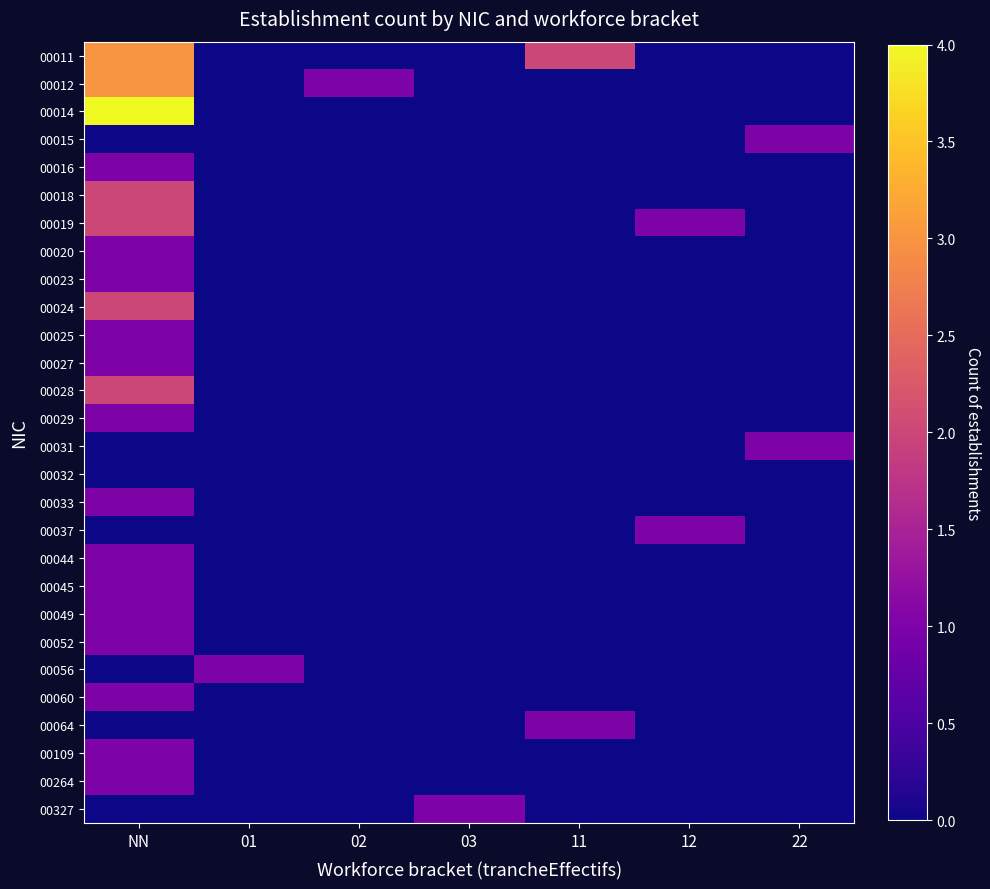

Reading left to right, transcribe all the data shown in this chart.

00011: NN=3	01=0	02=0	03=0	11=2	12=0	22=0
00012: NN=3	01=0	02=1	03=0	11=0	12=0	22=0
00014: NN=4	01=0	02=0	03=0	11=0	12=0	22=0
00015: NN=0	01=0	02=0	03=0	11=0	12=0	22=1
00016: NN=1	01=0	02=0	03=0	11=0	12=0	22=0
00018: NN=2	01=0	02=0	03=0	11=0	12=0	22=0
00019: NN=2	01=0	02=0	03=0	11=0	12=1	22=0
00020: NN=1	01=0	02=0	03=0	11=0	12=0	22=0
00023: NN=1	01=0	02=0	03=0	11=0	12=0	22=0
00024: NN=2	01=0	02=0	03=0	11=0	12=0	22=0
00025: NN=1	01=0	02=0	03=0	11=0	12=0	22=0
00027: NN=1	01=0	02=0	03=0	11=0	12=0	22=0
00028: NN=2	01=0	02=0	03=0	11=0	12=0	22=0
00029: NN=1	01=0	02=0	03=0	11=0	12=0	22=0
00031: NN=0	01=0	02=0	03=0	11=0	12=0	22=1
00032: NN=0	01=0	02=0	03=0	11=0	12=0	22=0
00033: NN=1	01=0	02=0	03=0	11=0	12=0	22=0
00037: NN=0	01=0	02=0	03=0	11=0	12=1	22=0
00044: NN=1	01=0	02=0	03=0	11=0	12=0	22=0
00045: NN=1	01=0	02=0	03=0	11=0	12=0	22=0
00049: NN=1	01=0	02=0	03=0	11=0	12=0	22=0
00052: NN=1	01=0	02=0	03=0	11=0	12=0	22=0
00056: NN=0	01=1	02=0	03=0	11=0	12=0	22=0
00060: NN=1	01=0	02=0	03=0	11=0	12=0	22=0
00064: NN=0	01=0	02=0	03=0	11=1	12=0	22=0
00109: NN=1	01=0	02=0	03=0	11=0	12=0	22=0
00264: NN=1	01=0	02=0	03=0	11=0	12=0	22=0
00327: NN=0	01=0	02=0	03=1	11=0	12=0	22=0